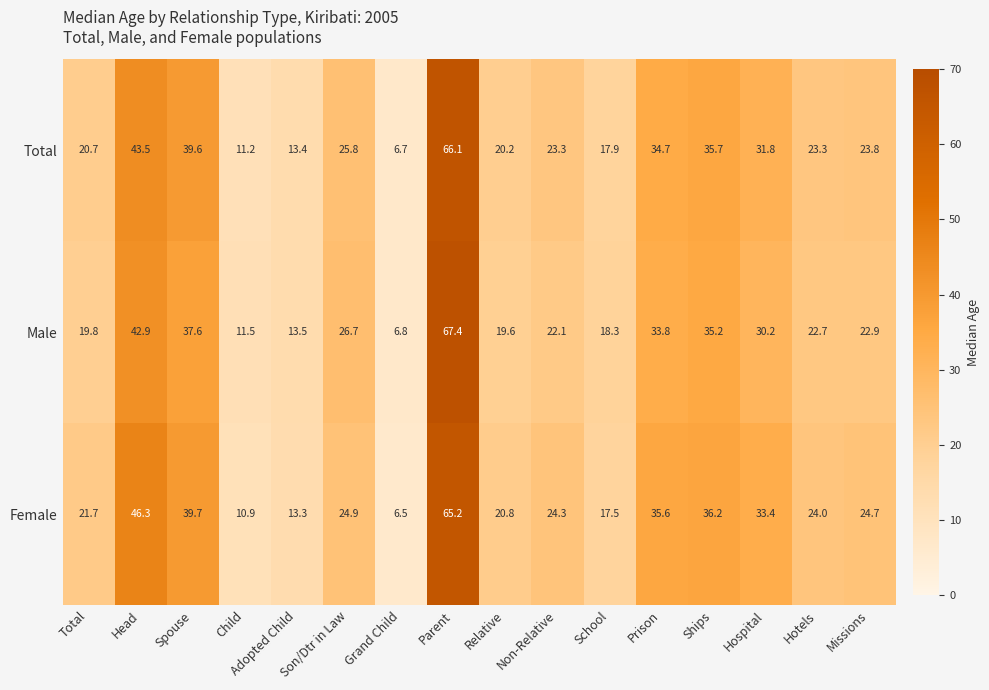

The value of Male at Head is 62.5. True or false?

False